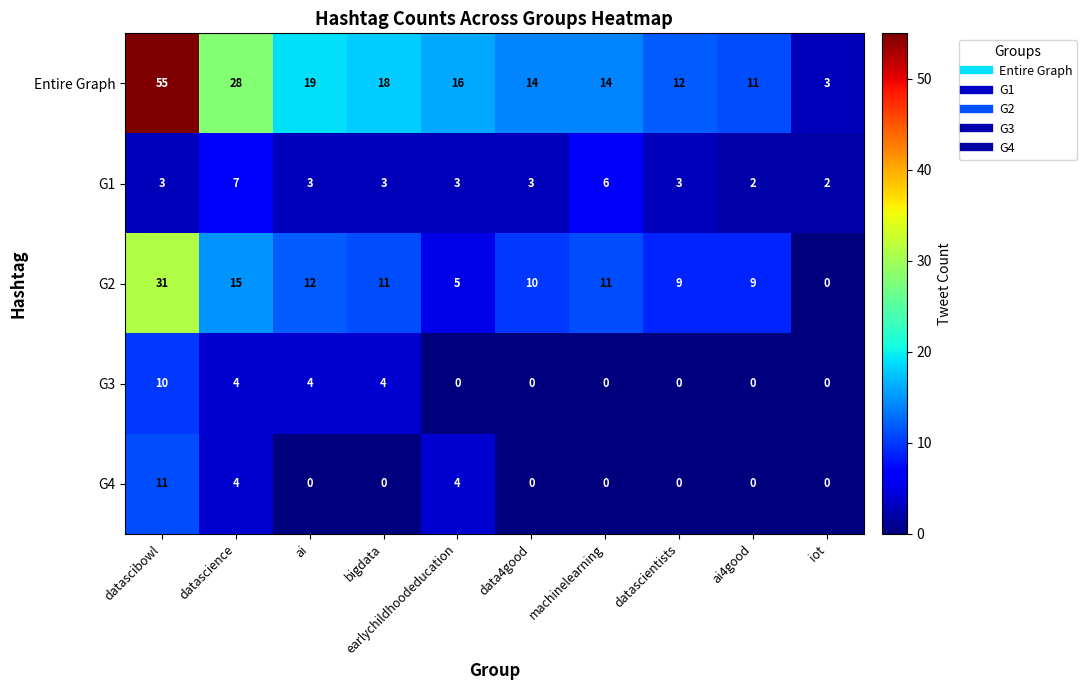

The G3 series shows 17 at datascibowl. True or false?

False